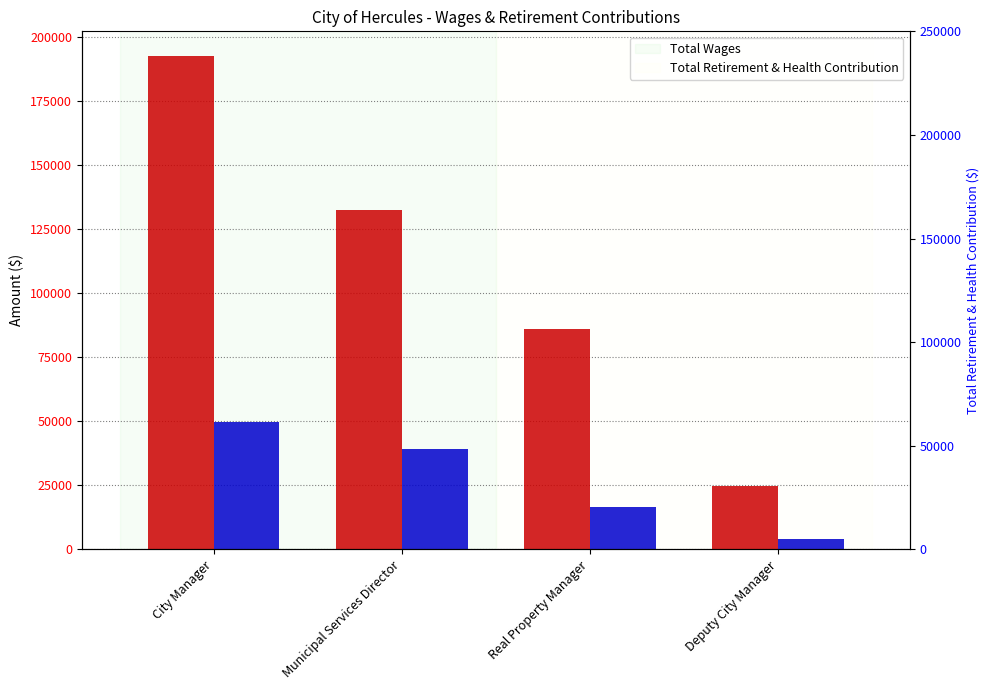

At how many categories does at least one series exceed 115398?

2